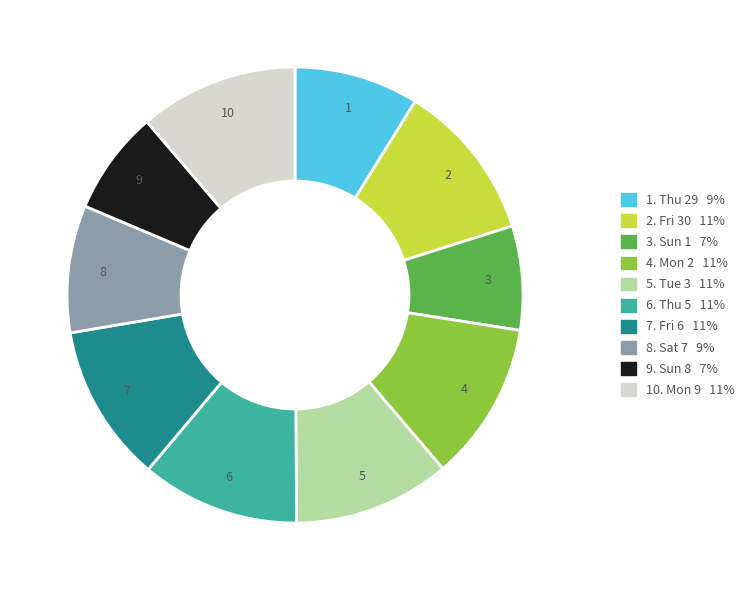

Is there any slice that represents more than half of the pie?

No